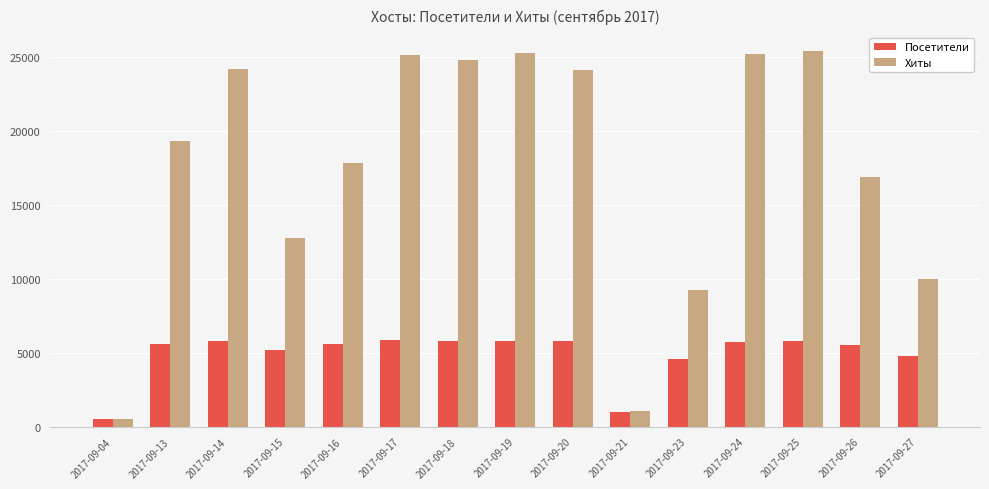

What is the value of the Посетители bar at the 13th from the left?

5772